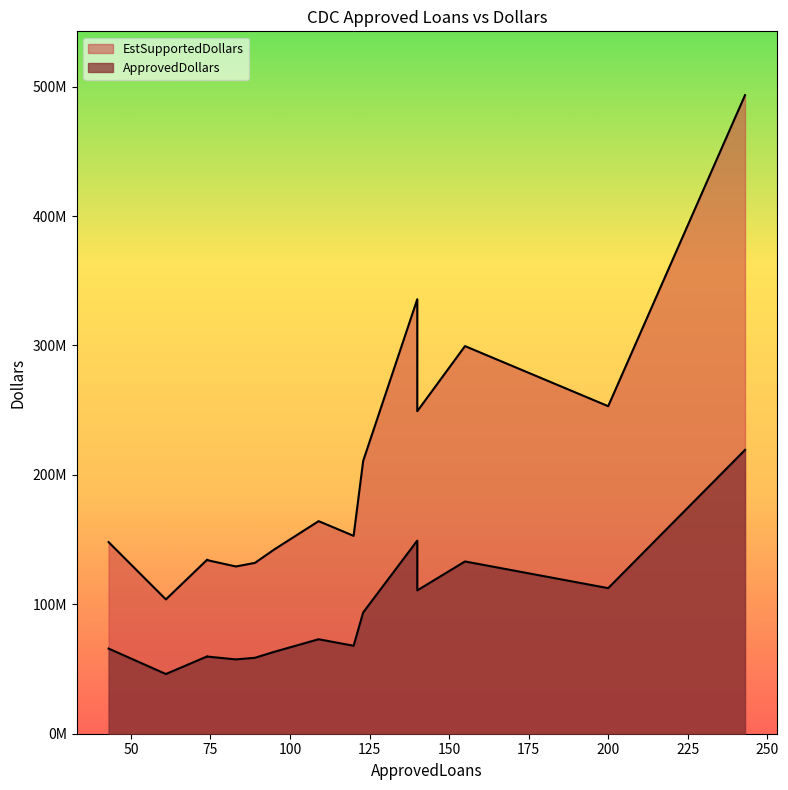

The EstSupportedDollars series shows 202674168 at 89. True or false?

False